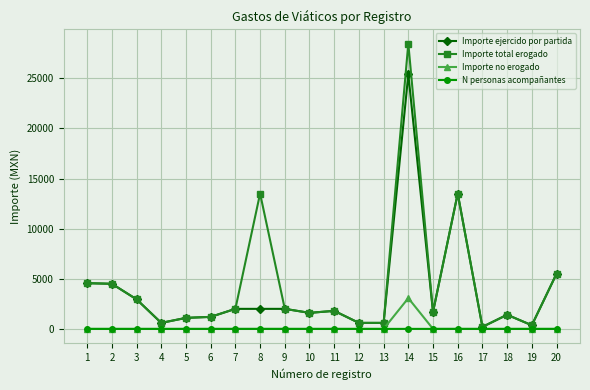

Rank the series by their maximum value, from lowest to highest.

N personas acompañantes, Importe no erogado, Importe ejercido por partida, Importe total erogado